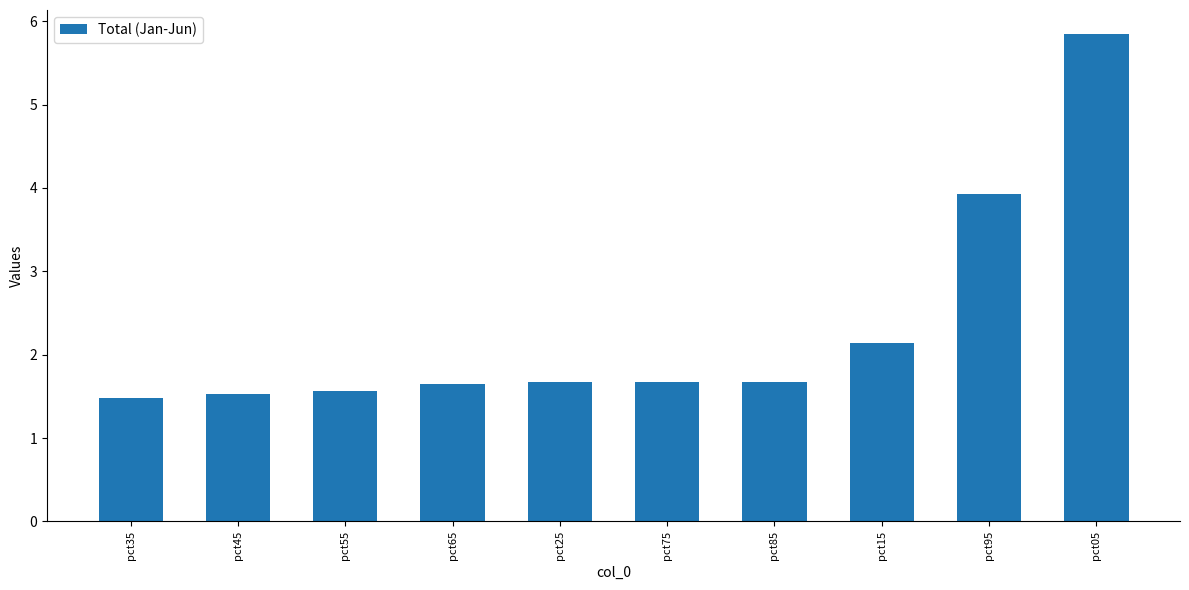

What is the minimum value shown in the chart?

1.5